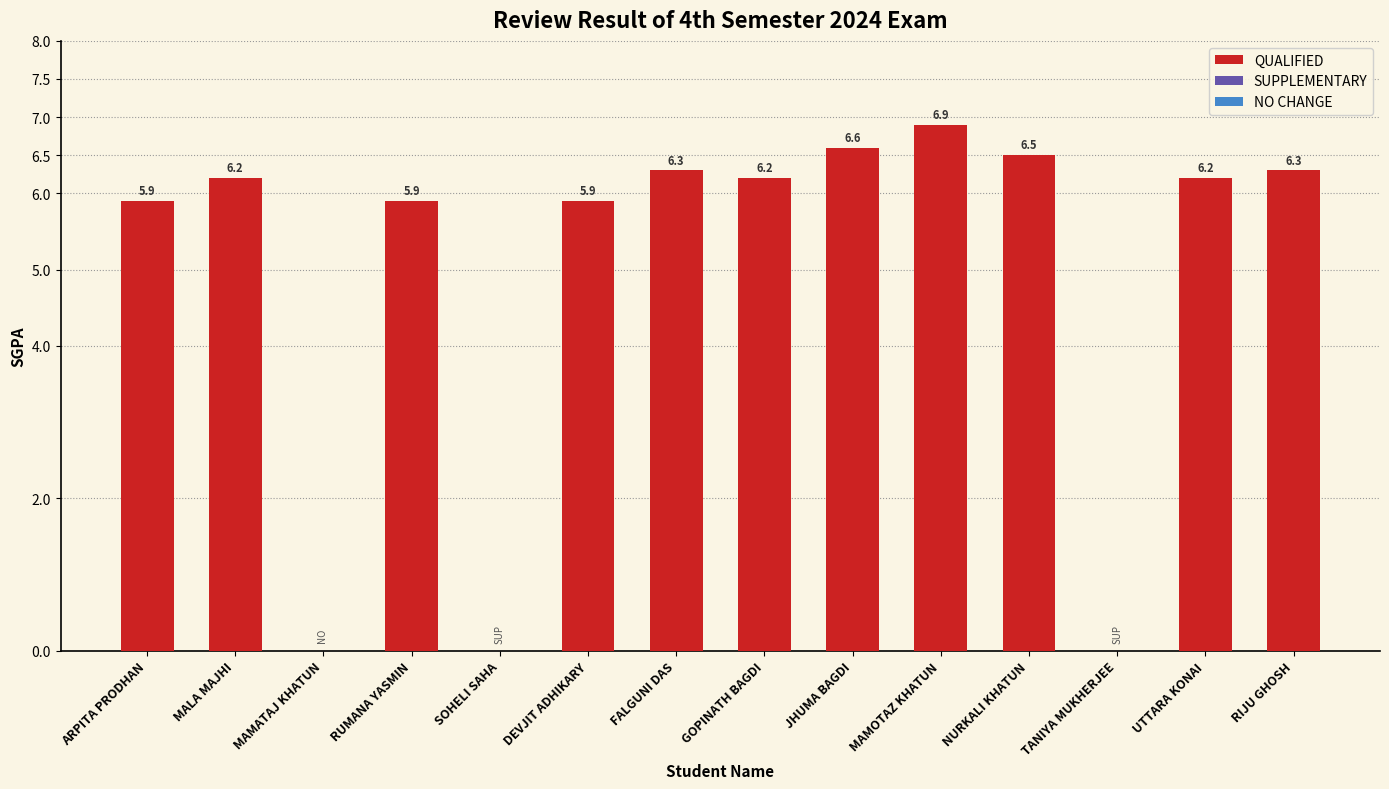

How many data points are less than 6?

3